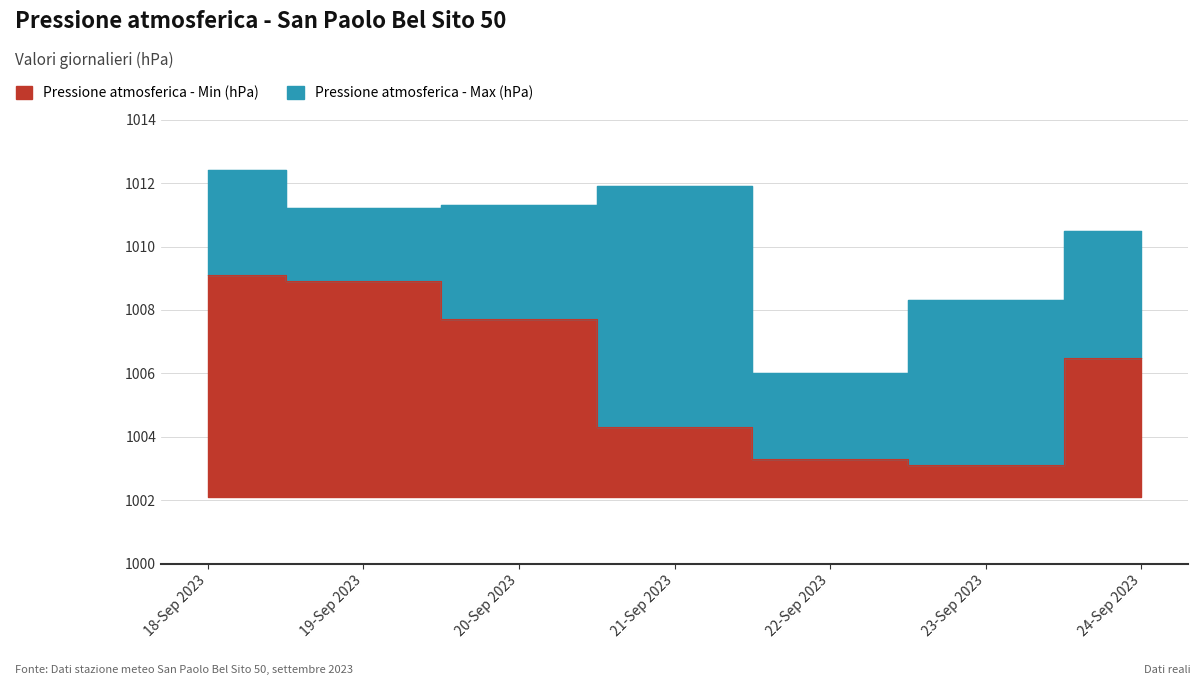

True or false: Pressione atmosferica - Min (hPa) has a value of 667.6 at 22-Sep 2023.

False